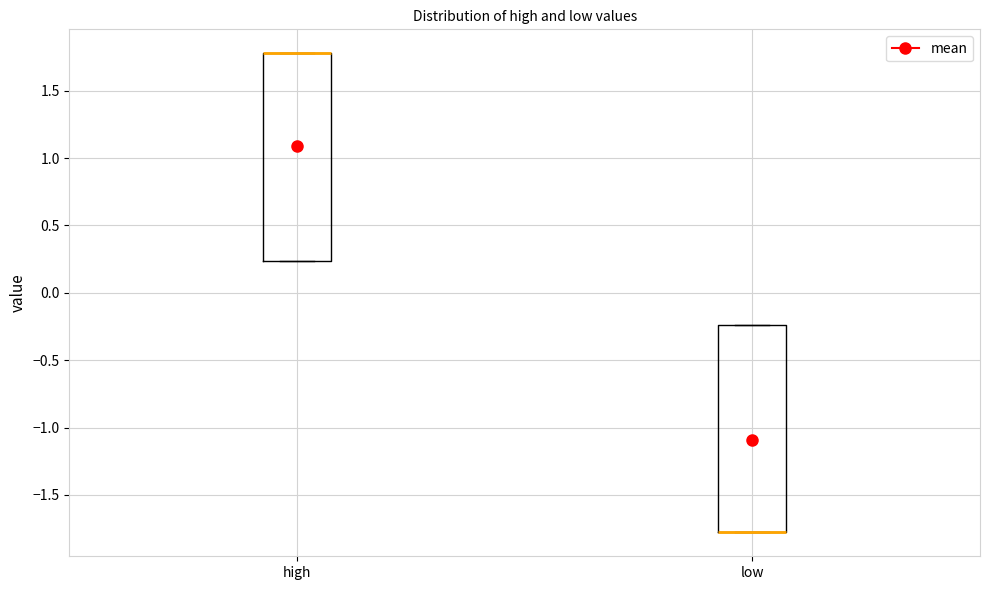

Where is the upper edge of the box for high on the y-axis? The values are not printed on the chart, so give them approximately, as read against the axis.

1.80